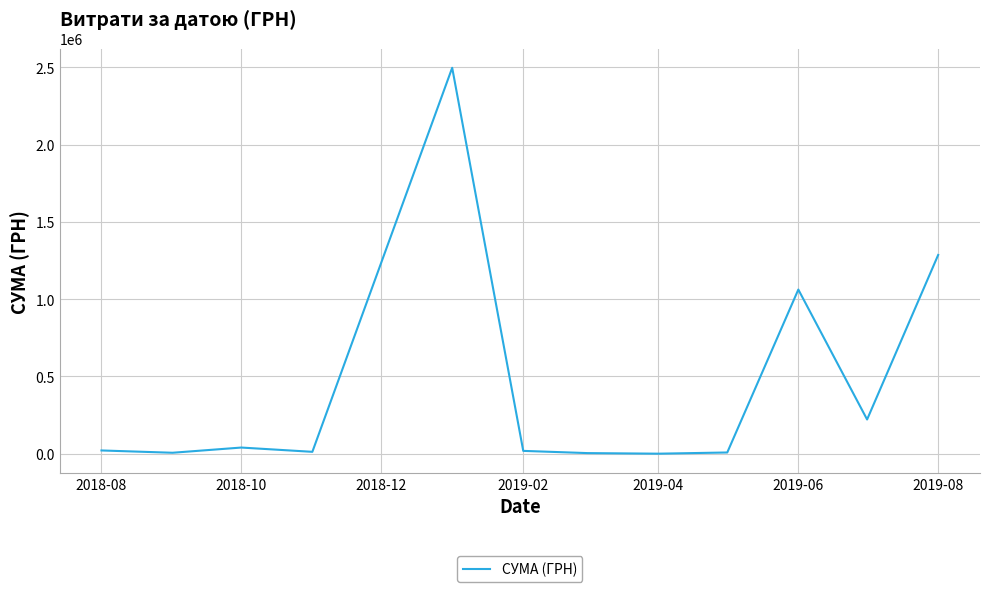

What is the difference between the maximum and minimum values?

2496773.4